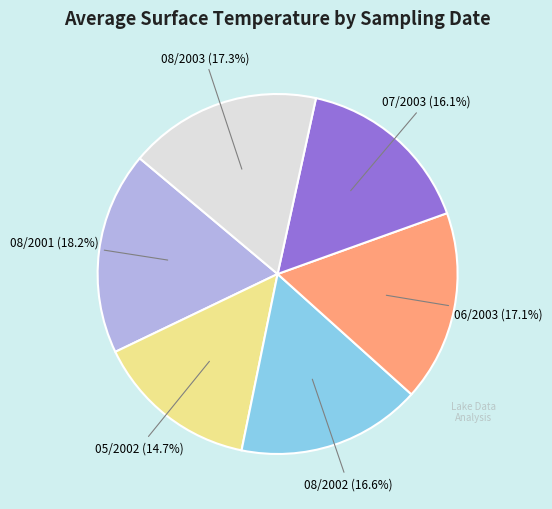

Is the sum of 08/2002 and 05/2002 greater than half?

No